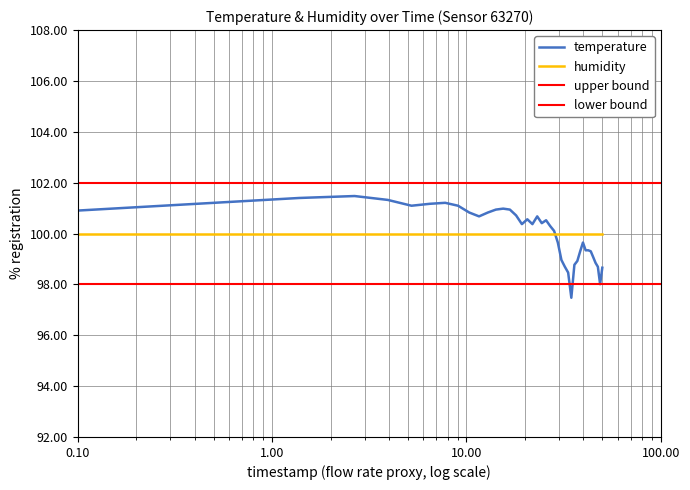

What is the lowest value of the temperature series?

97.5